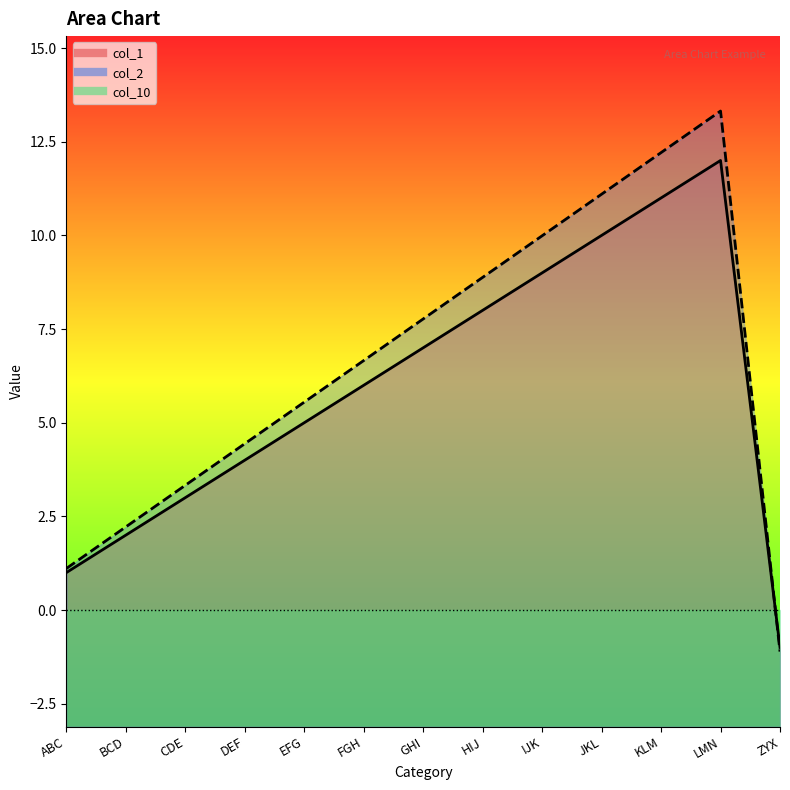

What is the label of the 10th point from the right?

DEF